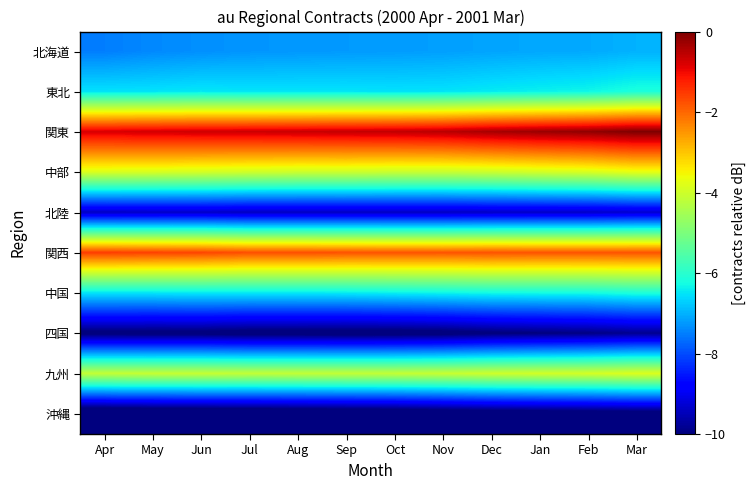

What is the spread (max minus min) of values at May?

10.2